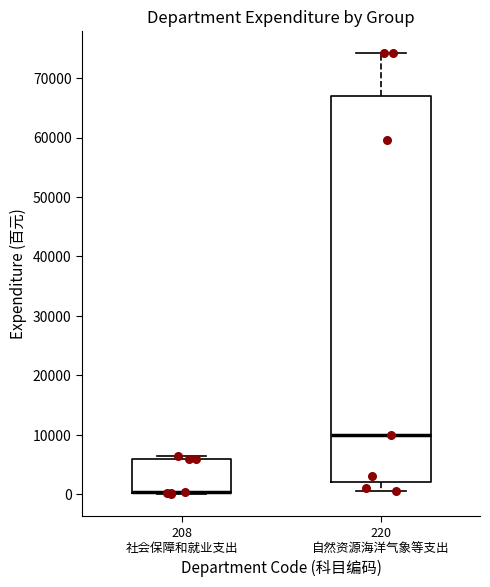

Reading left to right, read every box against the y-axis: the position of its median line, the range the box covers, and the ends of its whiskers. The values are not printed on the chart, so give them approximately, as read against the axis.

208 社会保障和就业支出: median 0 (drawn on the box's lower edge), box 0 to 6000, whiskers 0 to 6000 (just above the box's upper edge)
220 自然资源海洋气象等支出: median 10000, box 2000 to 67000, whiskers 1000 to 74000